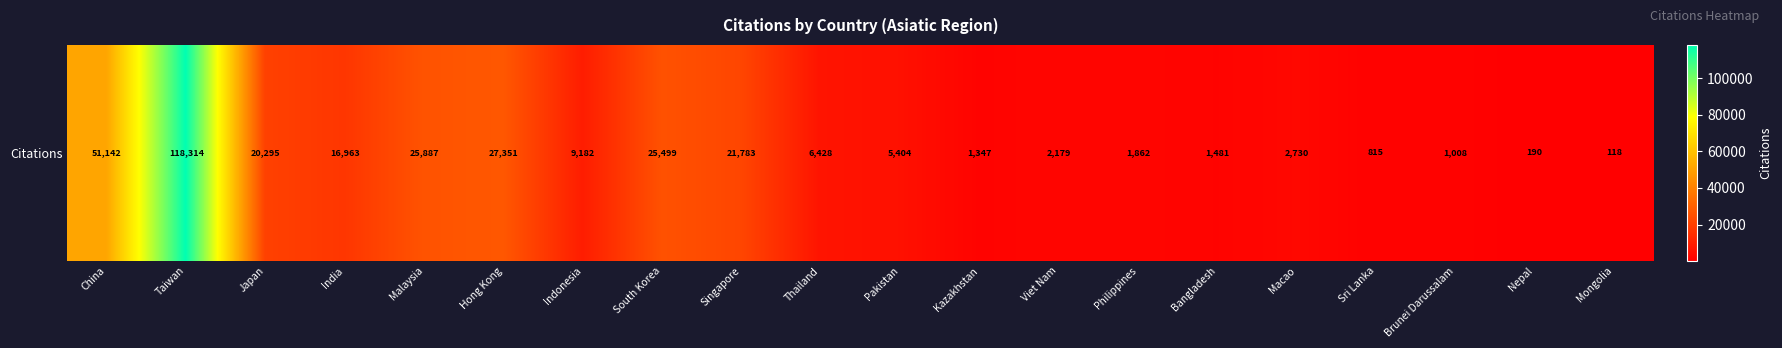

Between Thailand and Singapore, which is larger?

Singapore